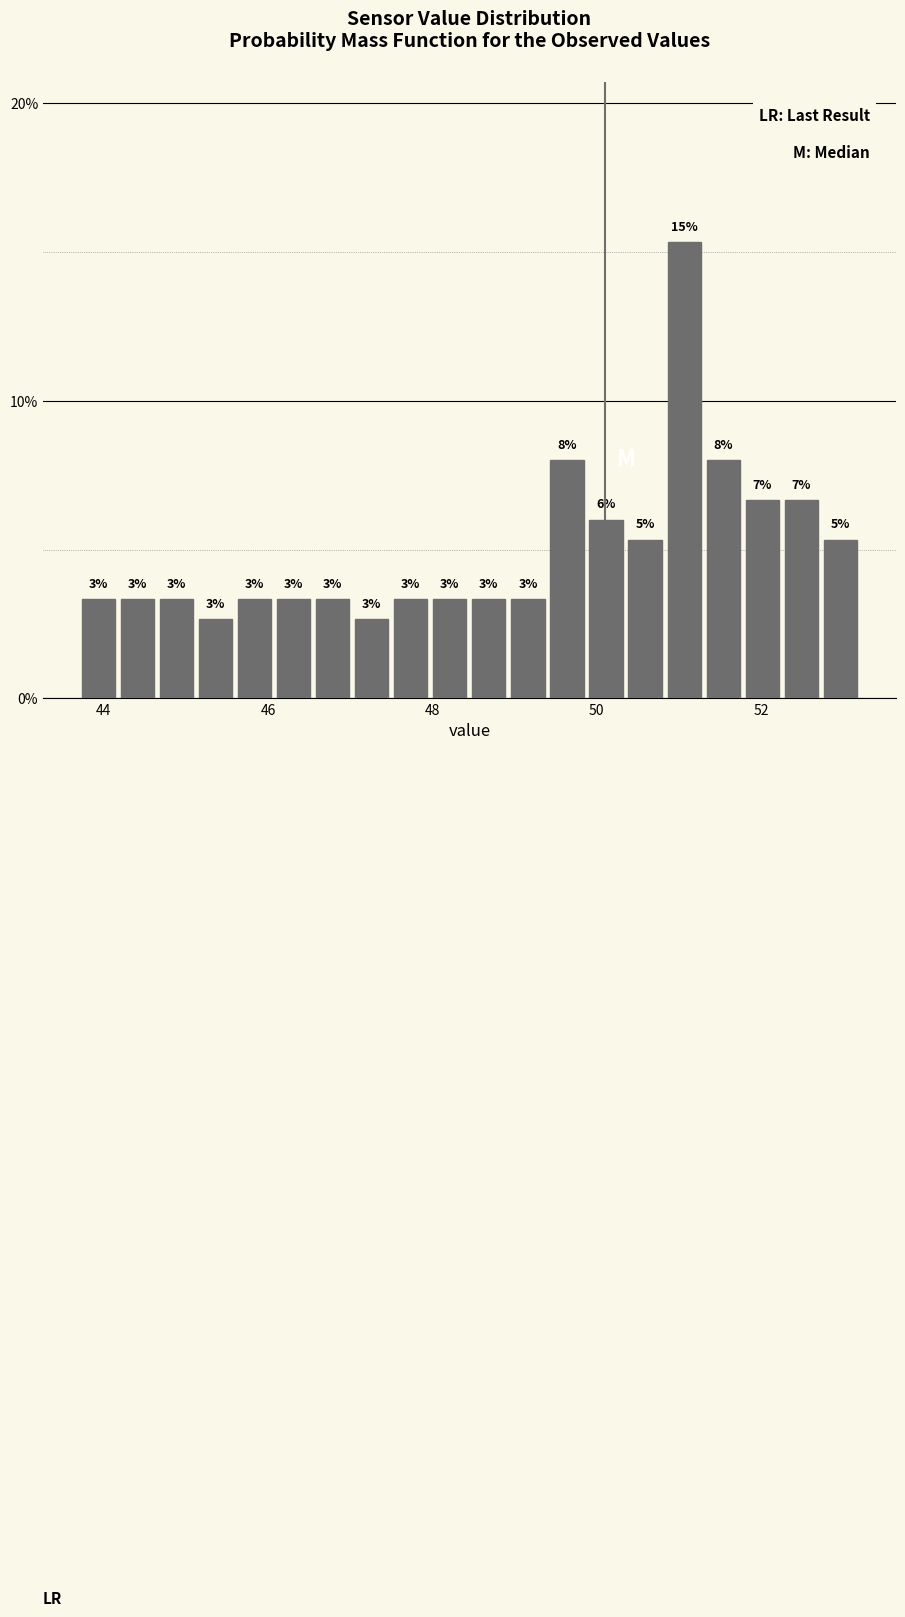

Around what value on the x-axis is the tallest bar? Give the approximate position of its centre, as read against the axis.

51.0